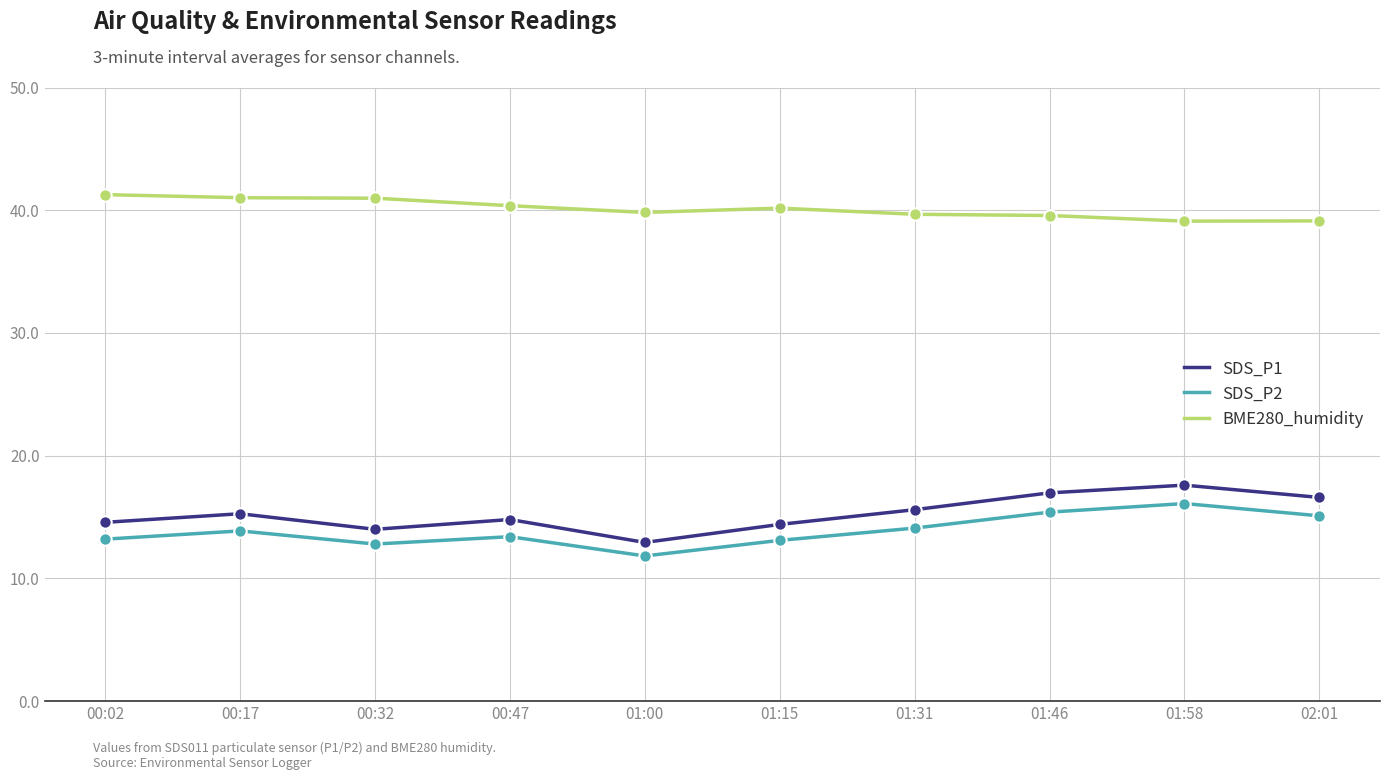

At how many categories does at least one series exceed 24?

10